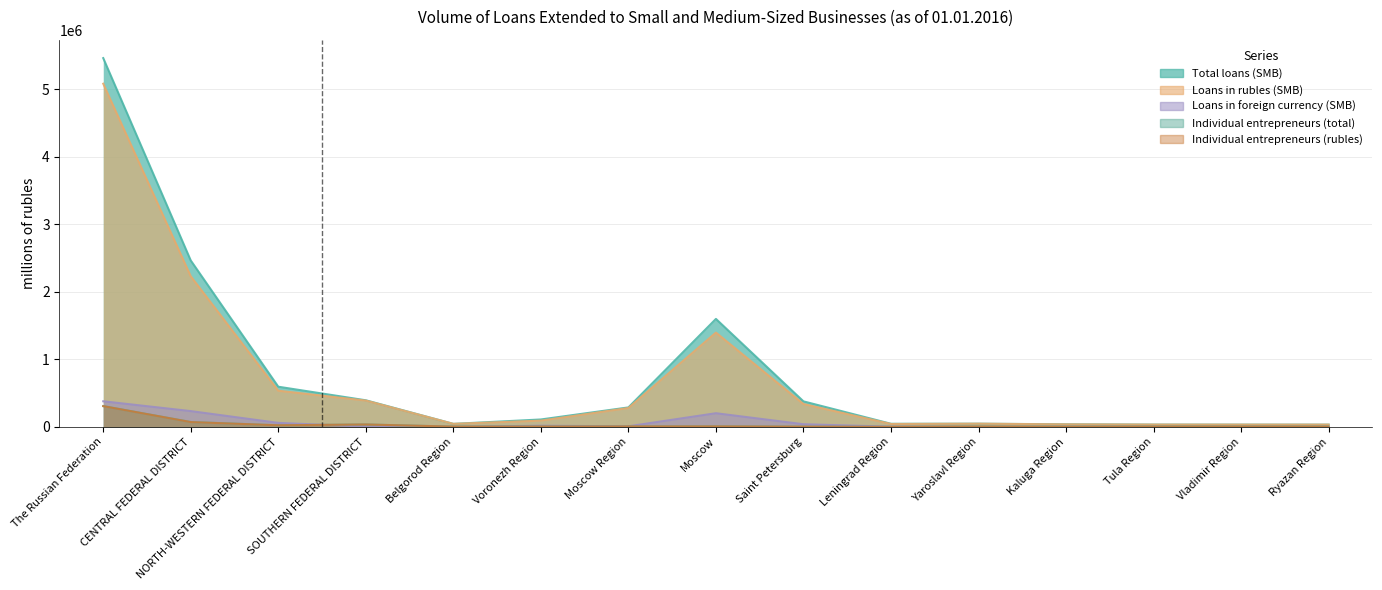

How many data points in Loans in rubles (SMB) are above 92608?

7